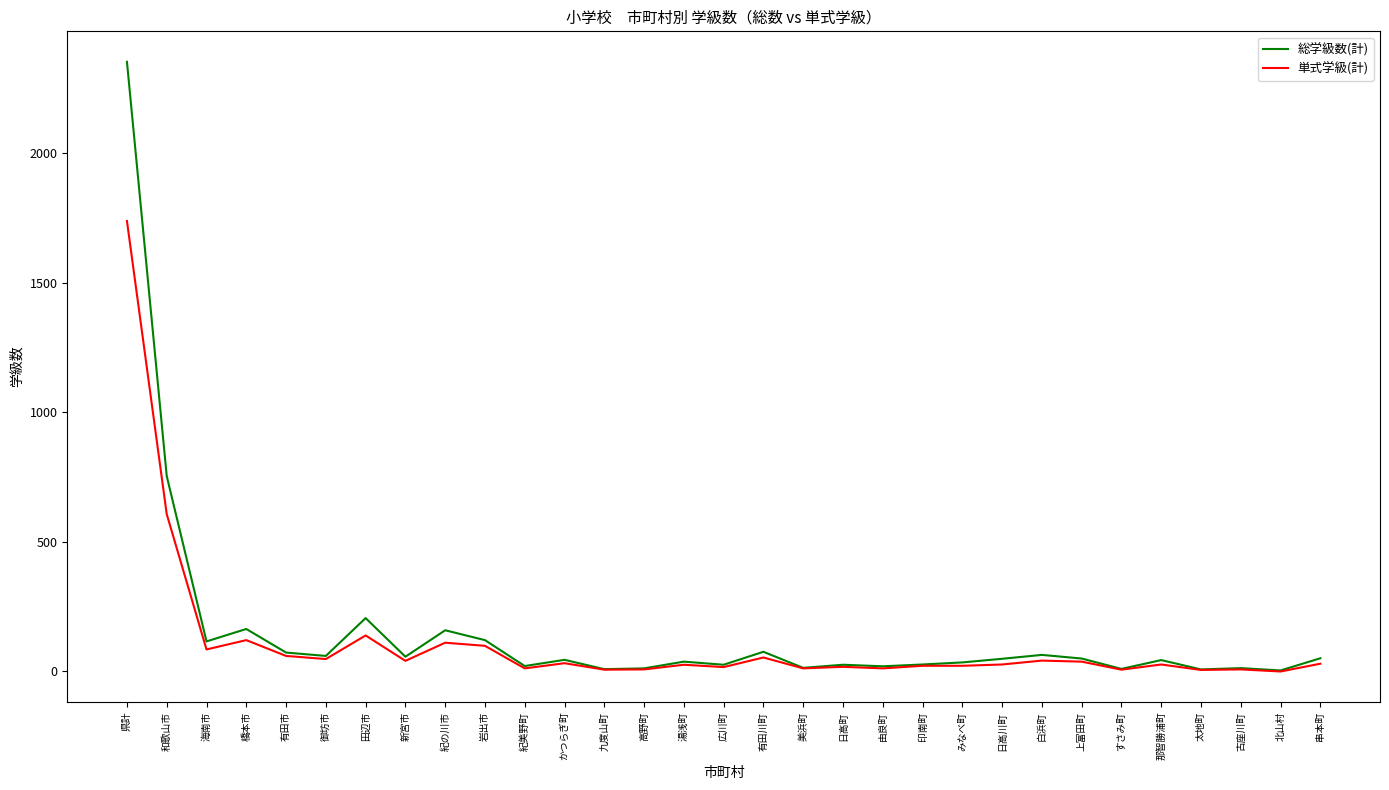

At which category is the sum across all series the highest?

県計